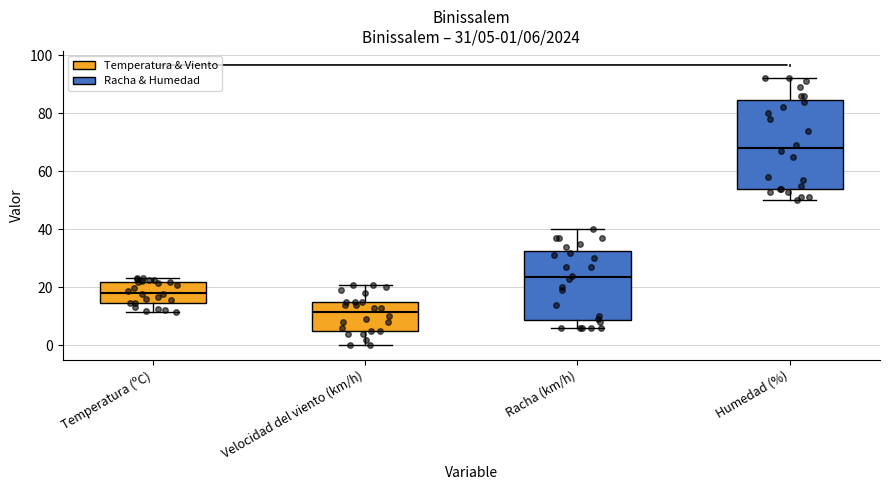

Comparing the boxes themselves (not the whiskers), which one is the tallest?

Humedad (%)